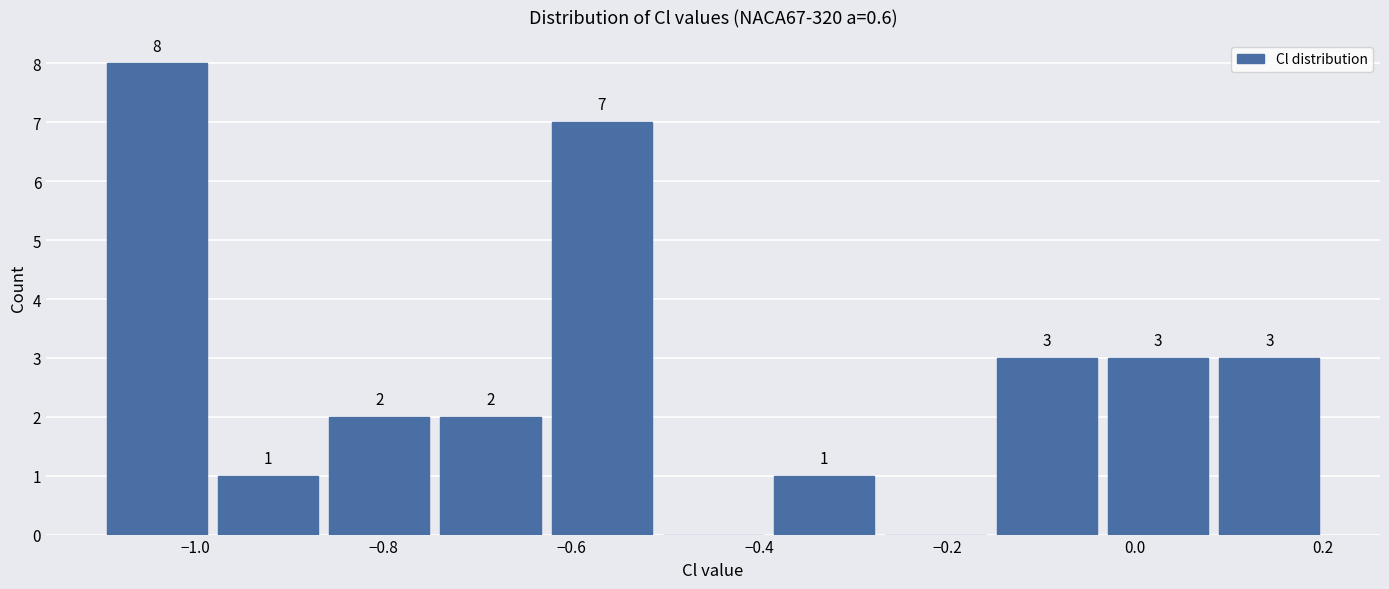

Which range on the x-axis has the tallest bar?

-1.10 to -0.98